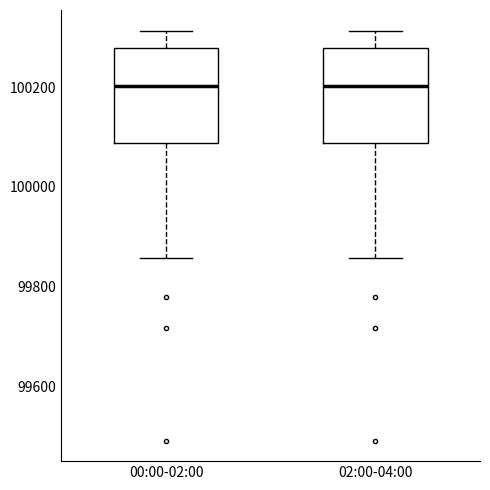

Reading left to right, read every box against the y-axis: the position of its median line, the range the box covers, and the ends of its whiskers. The values are not printed on the chart, so give them approximately, as read against the axis.

00:00-02:00: median 100200, box 100080 to 100280, whiskers 99860 to 100320
02:00-04:00: median 100200, box 100080 to 100280, whiskers 99860 to 100320